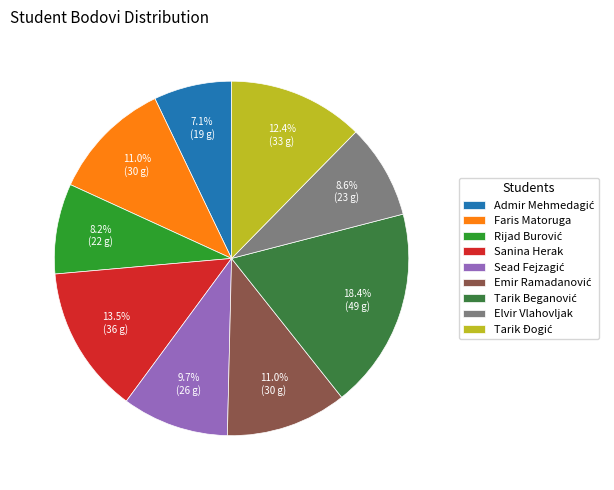

What portion of the pie excludes Faris Matoruga?

89.0%